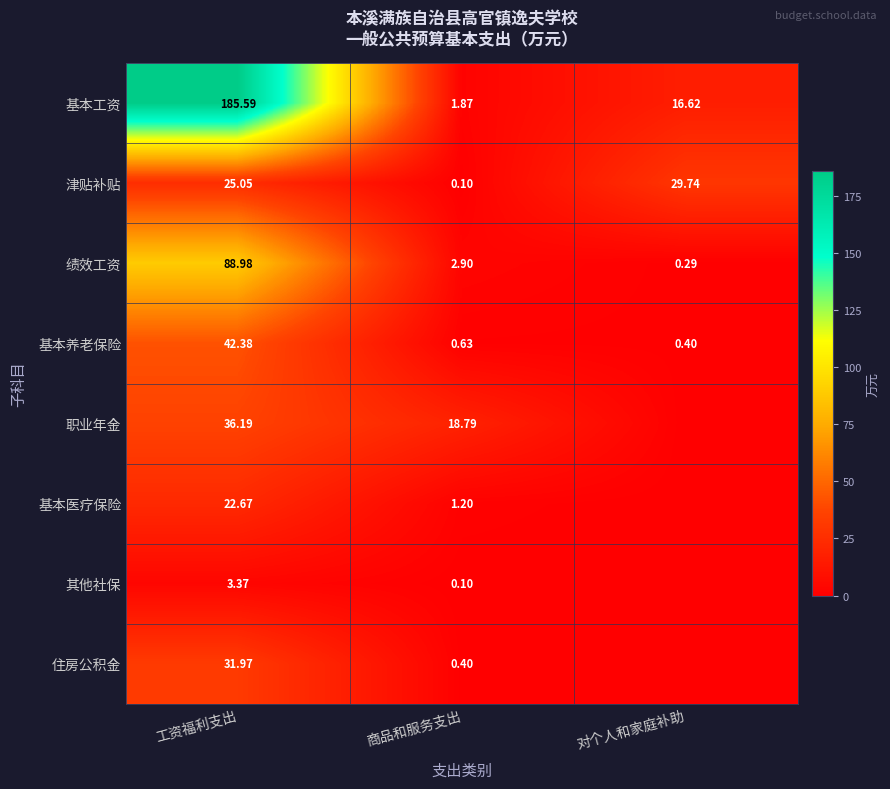

Is the value of 基本养老保险 at 商品和服务支出 greater than the value of 职业年金 at 商品和服务支出?

No